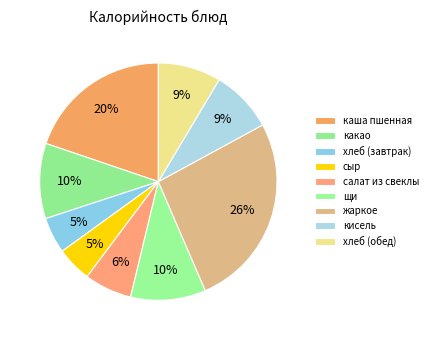

How many slices are in this pie chart?

9